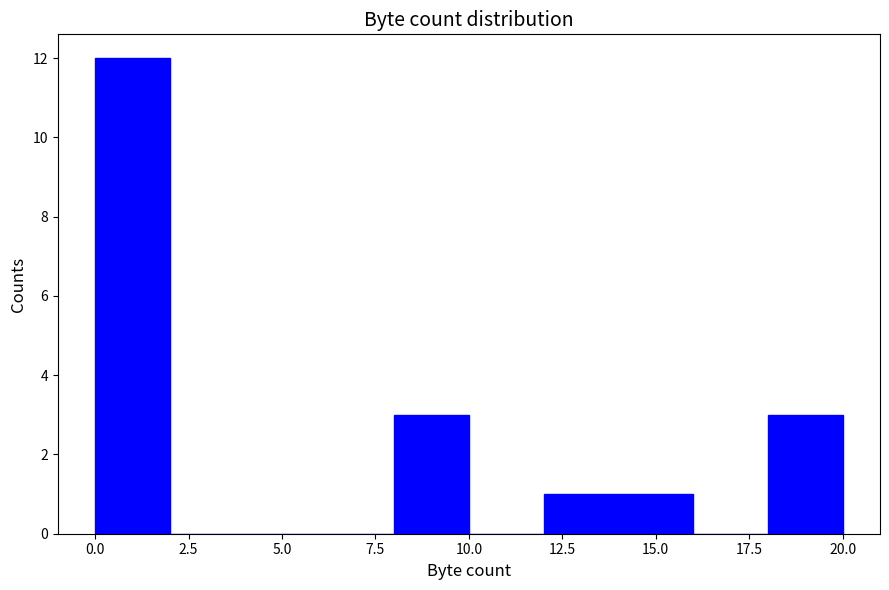

Reading left to right, transcribe this chart: for each bar, give the range it covers on the x-axis and its height. The values are not printed on the chart, so give them approximately, as read against the axis.

0 to 2: 12
2 to 4: 0
4 to 6: 0
6 to 8: 0
8 to 10: 3
10 to 12: 0
12 to 14: 1
14 to 16: 1
16 to 18: 0
18 to 20: 3